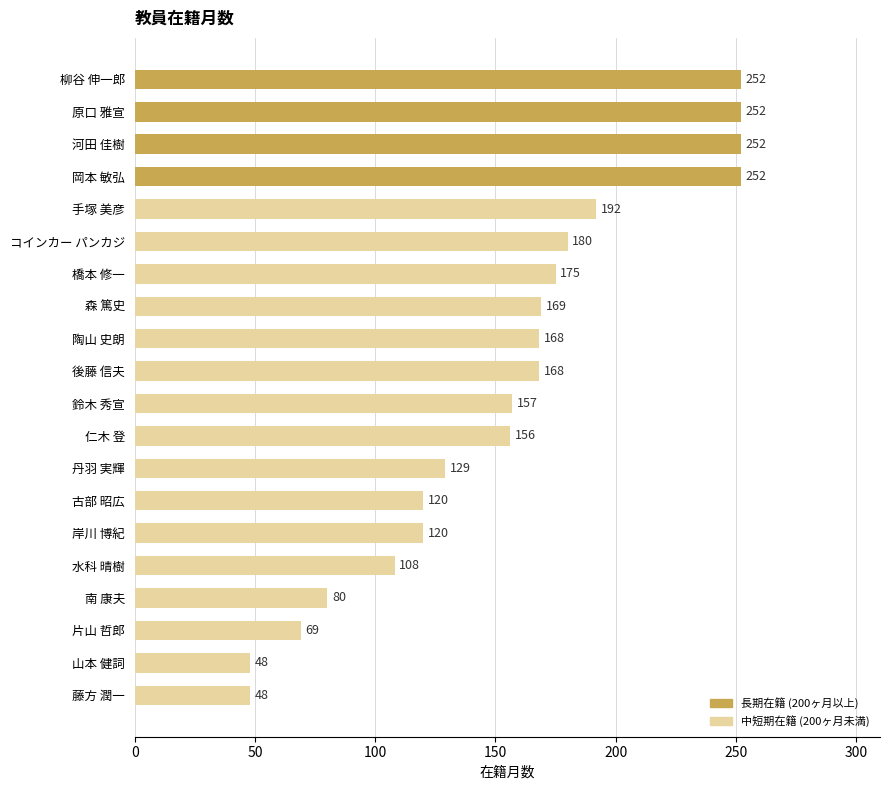

Reading top to bottom, what are all the values shown in this chart?

252	252	252	252	192	180	175	169	168	168	157	156	129	120	120	108	80	69	48	48